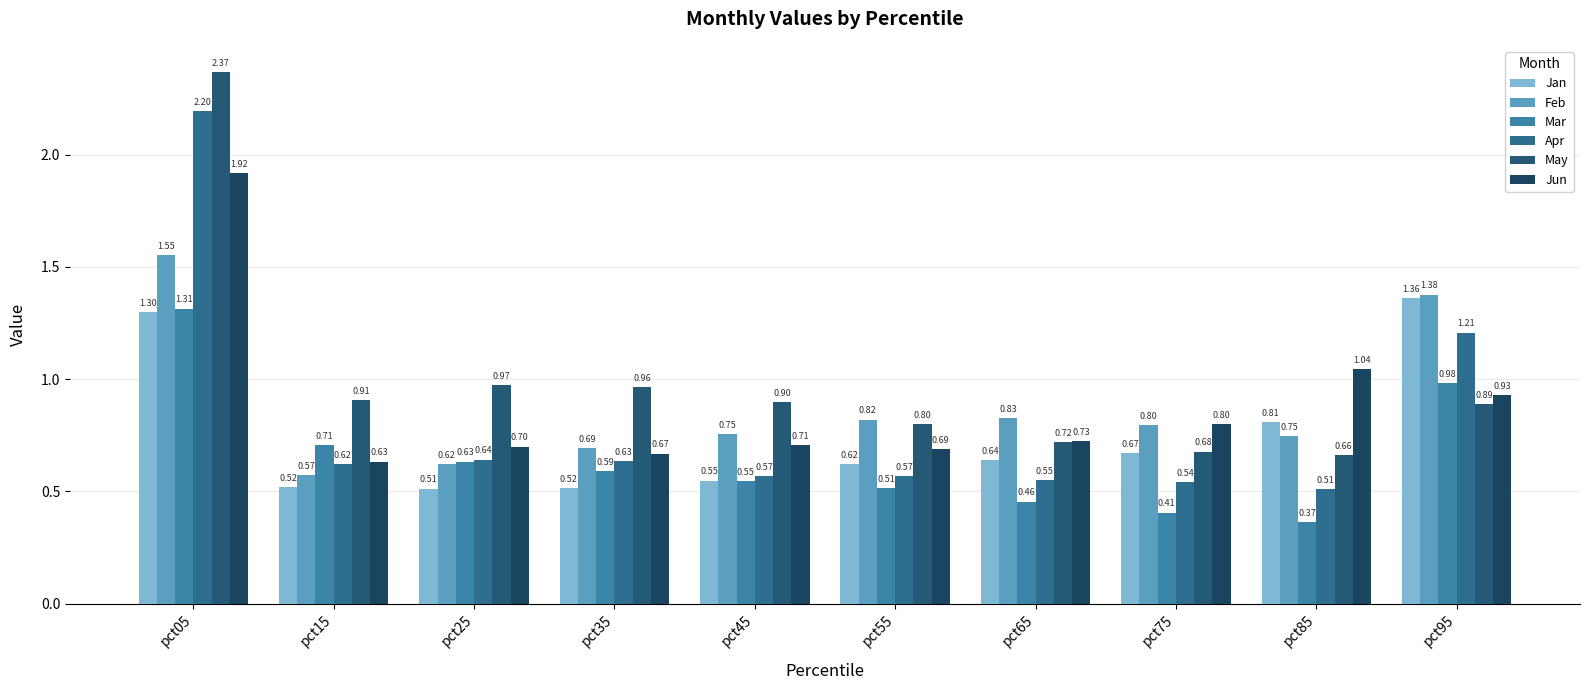

Which has a higher value, pct95 or pct15?

pct95